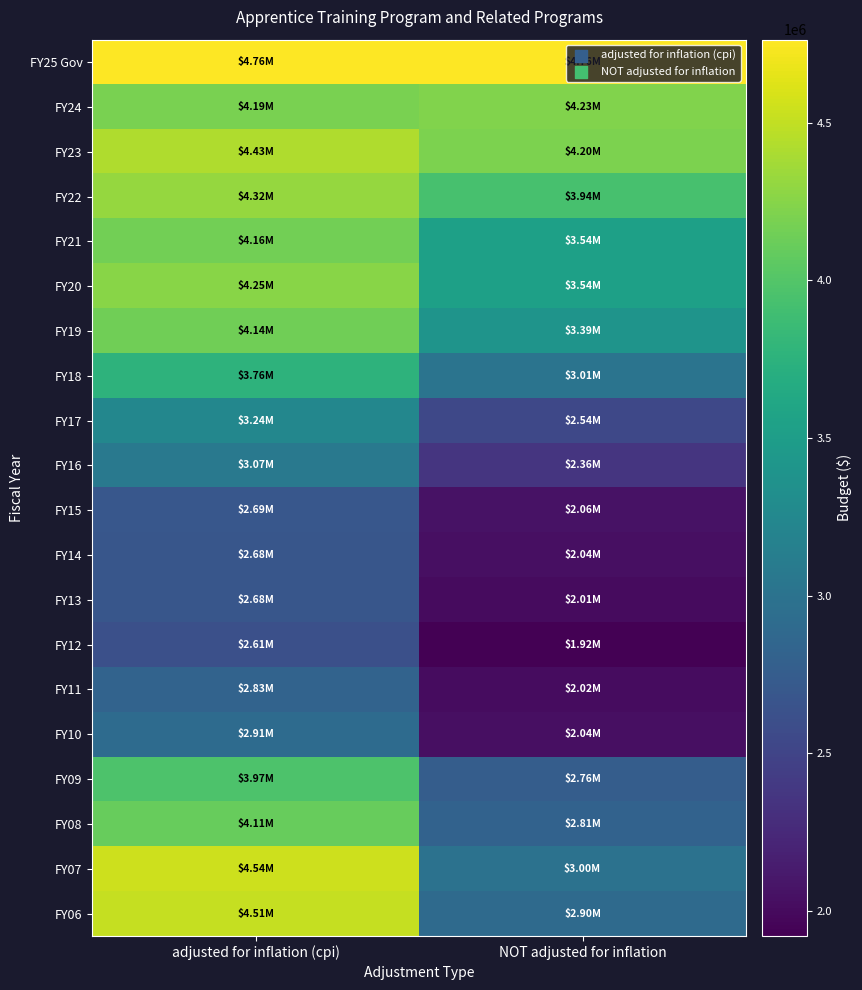

At which category does the chart reach its peak across all series?

adjusted for inflation (cpi)